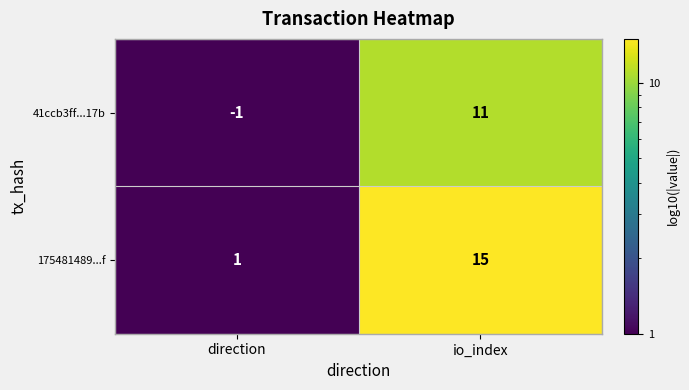

Rank the series at direction from highest to lowest value.

175481489...f, 41ccb3ff...17b